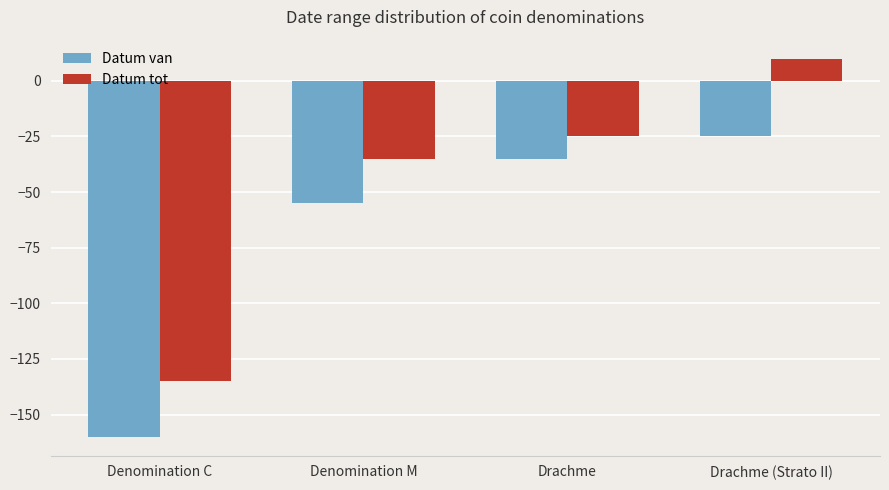

List the labels in order of Datum tot value, smallest first.

Denomination C, Denomination M, Drachme, Drachme (Strato II)